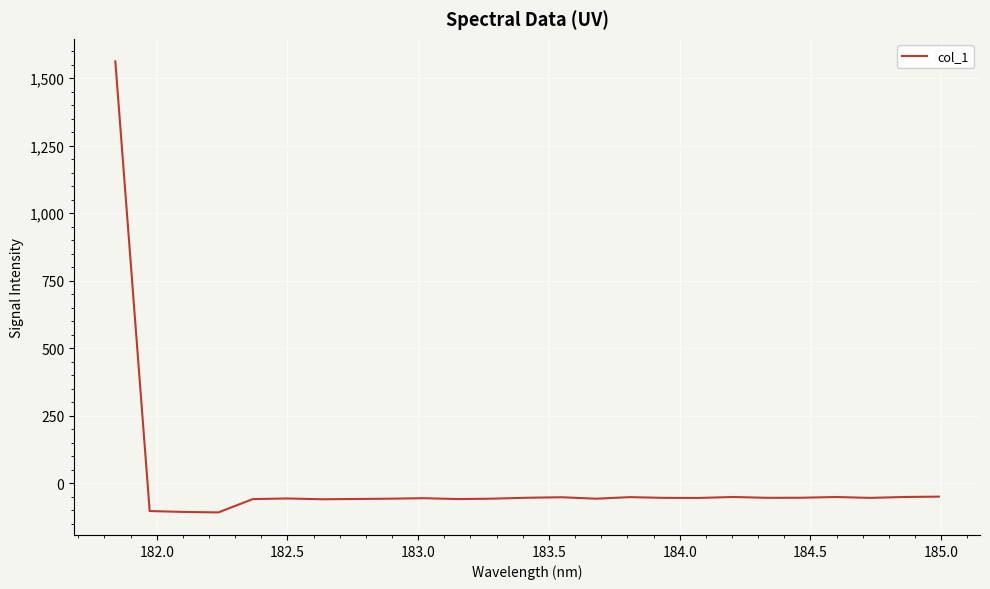

What is the minimum value shown in the chart?

-107.8